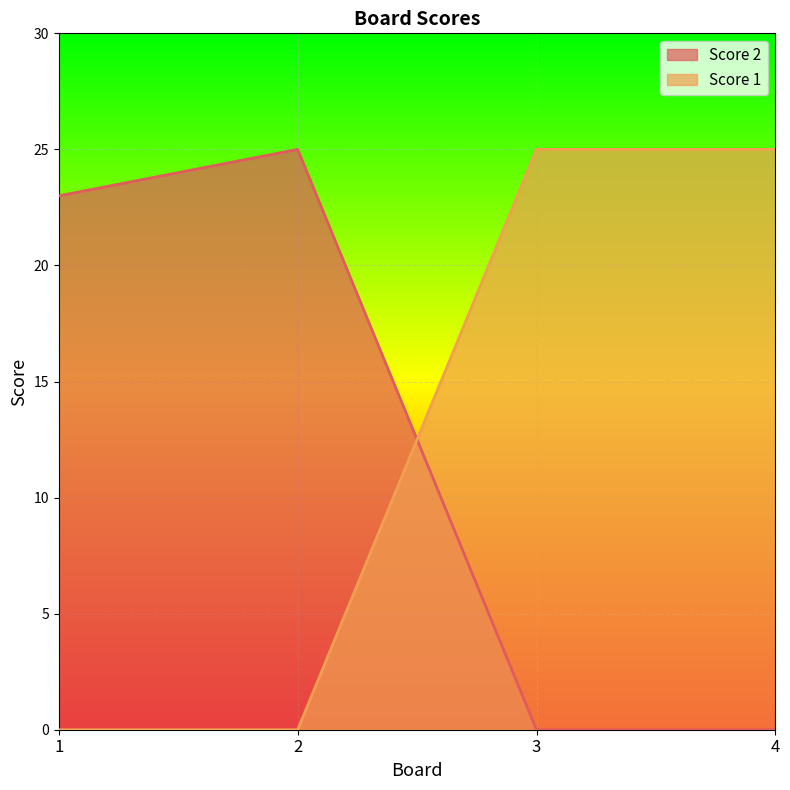

Rank the series at 4 from highest to lowest value.

Score 1, Score 2